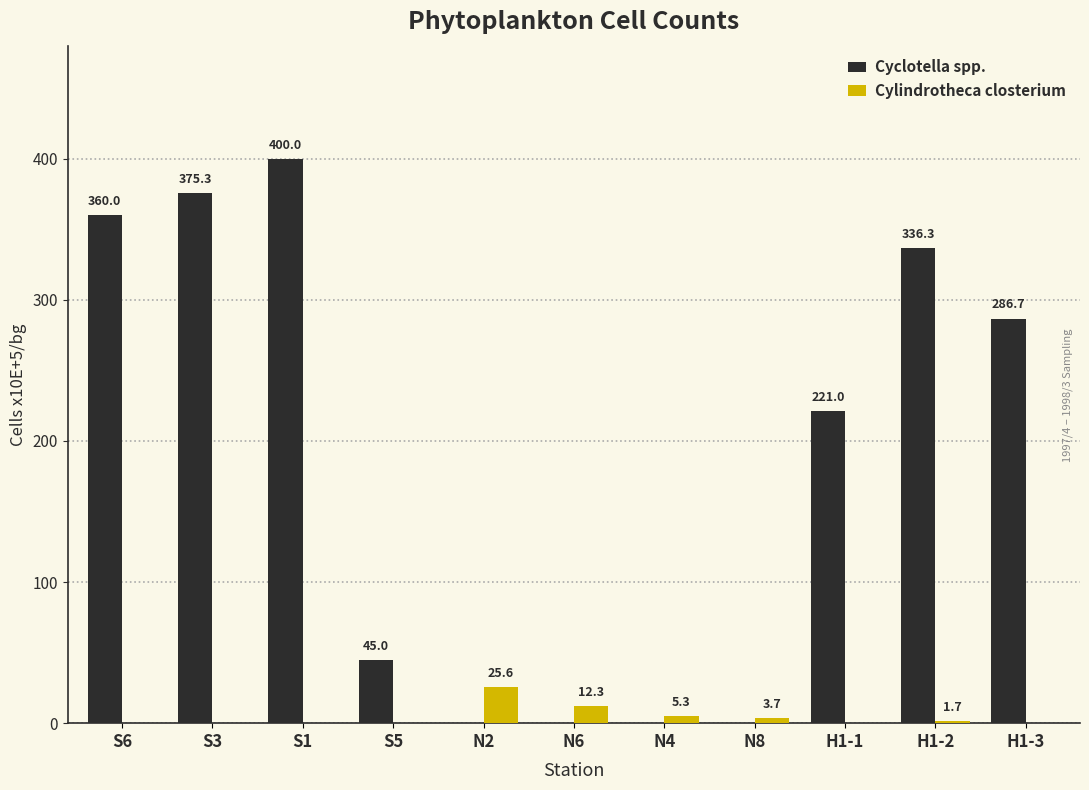

What is the total value across all series at S6?

360.0